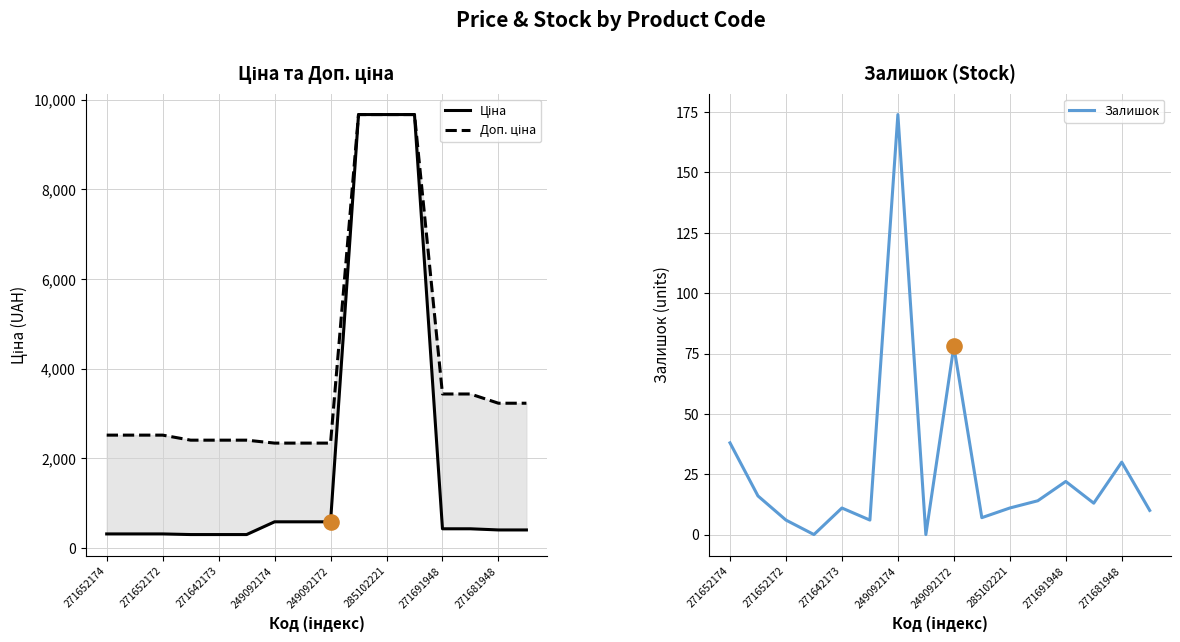

What are all the series names shown in the legend?

Ціна, Доп. ціна, Залишок